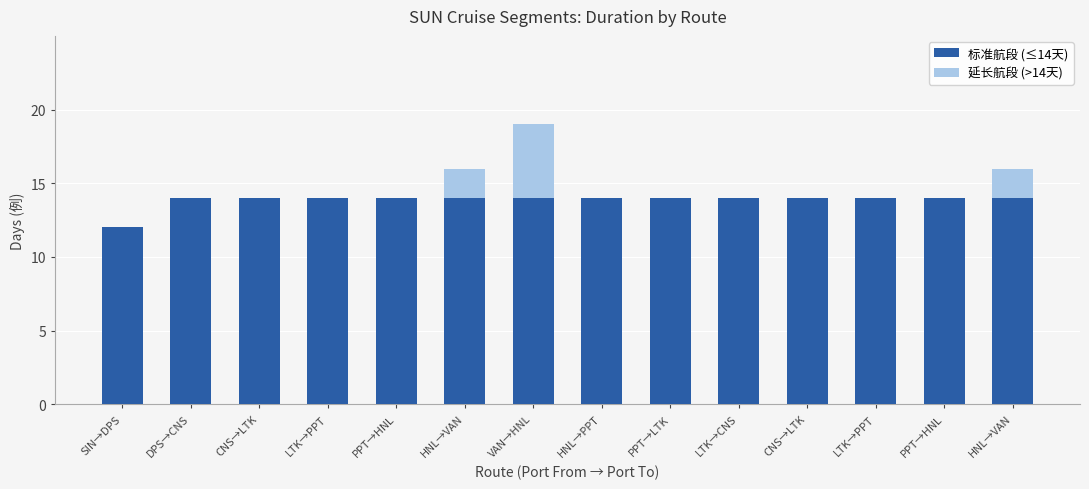

What are all the series names shown in the legend?

标准航段 (≤14天), 延长航段 (>14天)